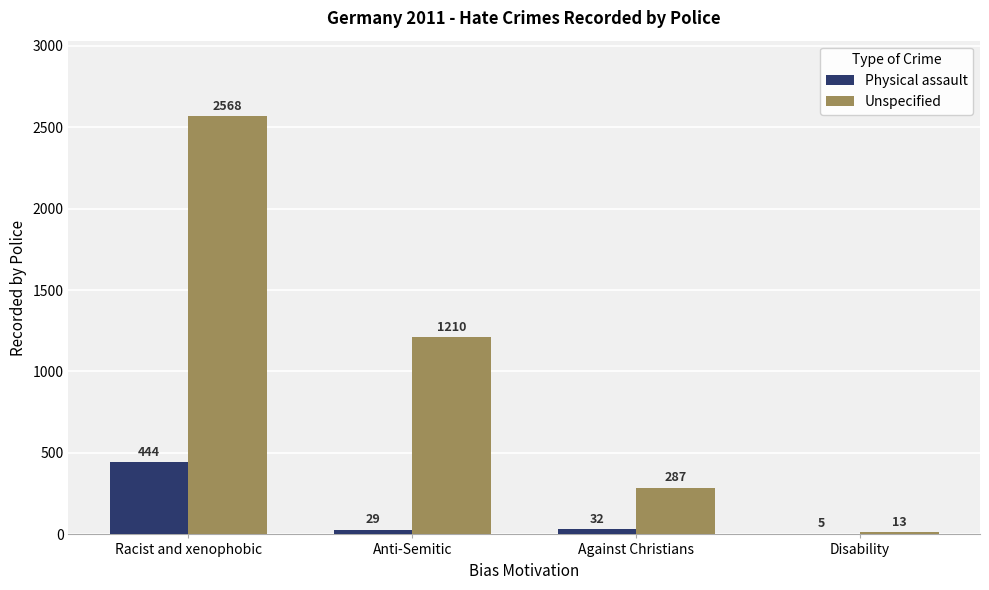

How many groups of bars are there?

4